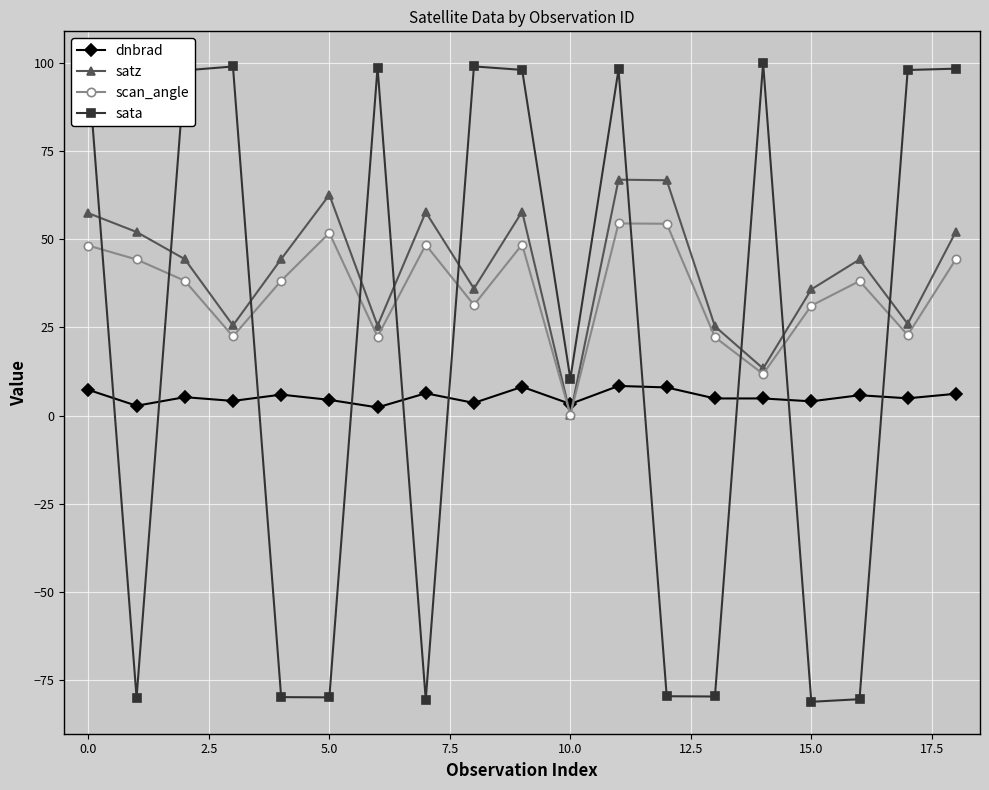

Is this an area chart (filled region under the line)?

No